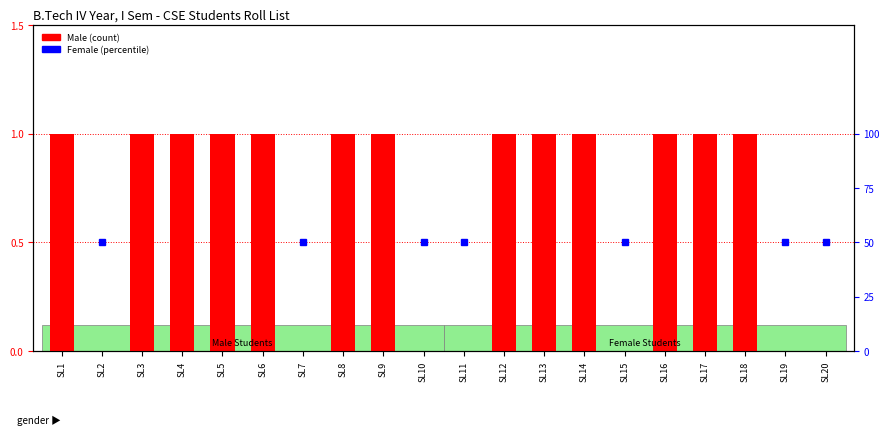

What is the greatest value displayed?

1